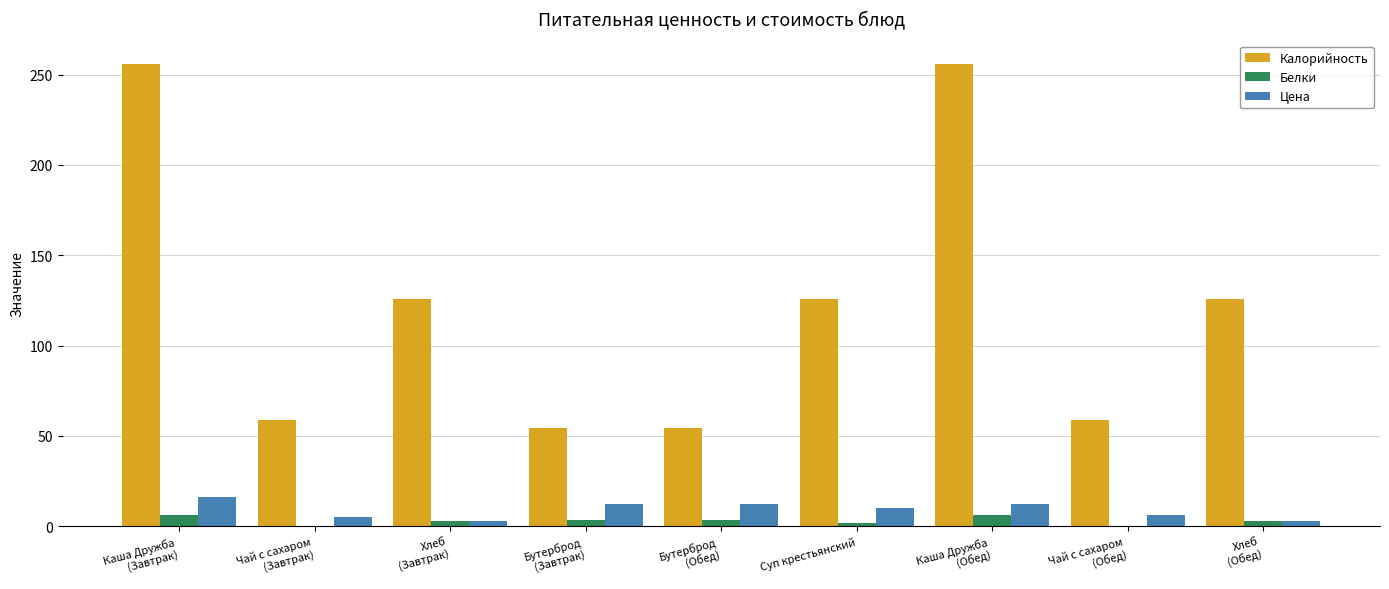

How many distinct data groups are displayed?

3